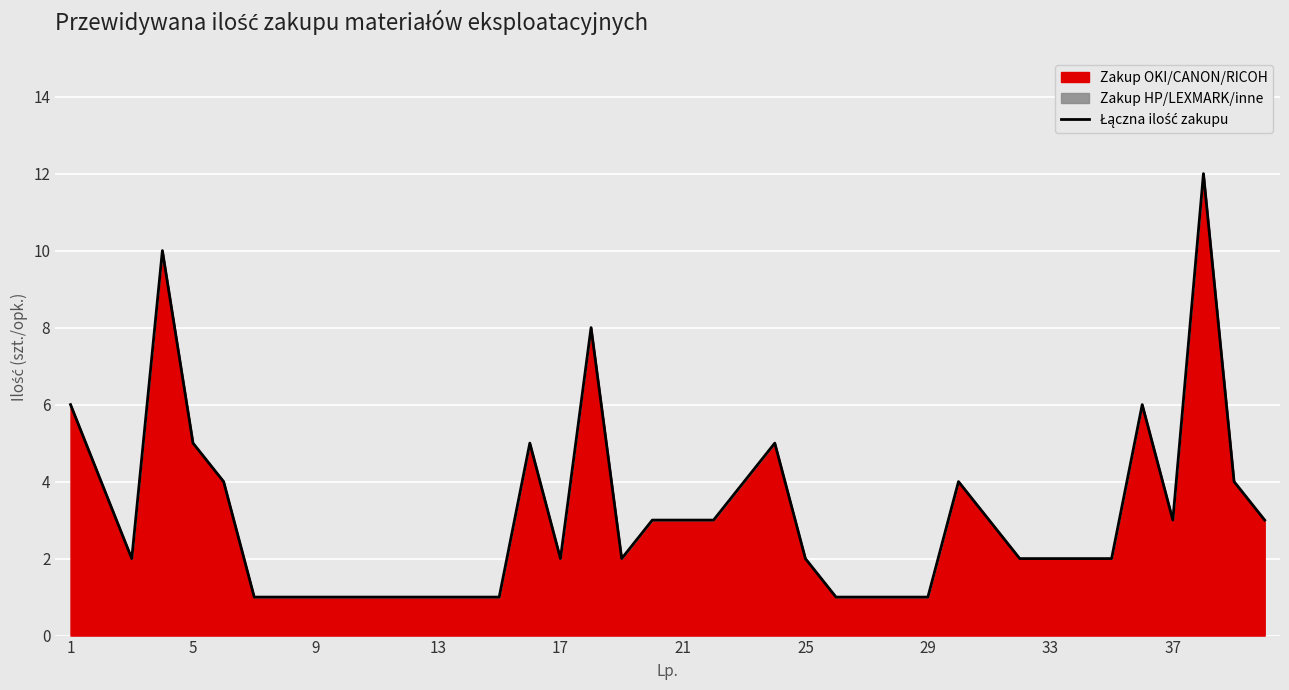

What is the difference between the maximum and minimum values?

11